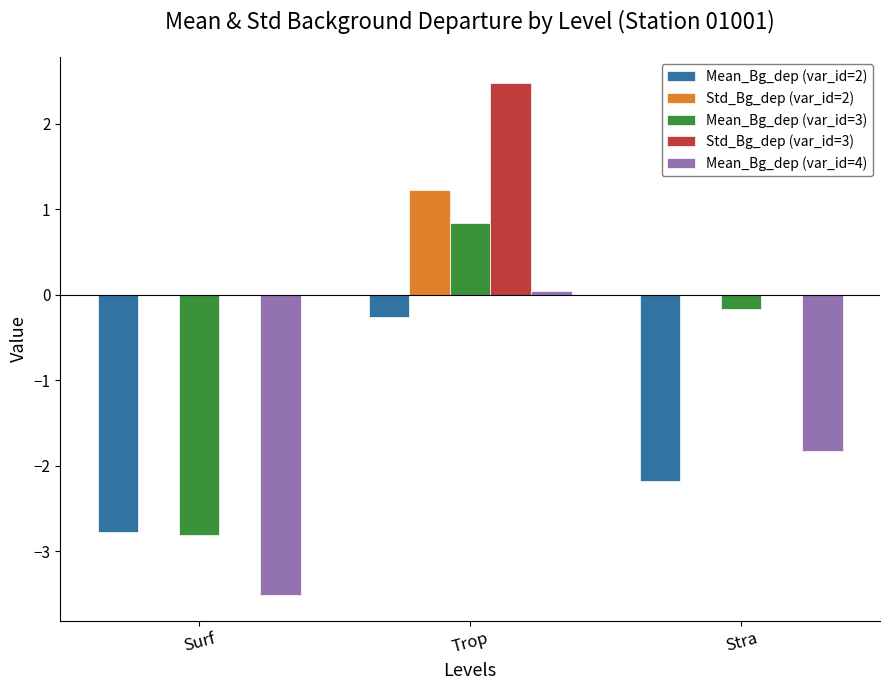

How many values in the Mean_Bg_dep (var_id=4) series exceed -1?

1